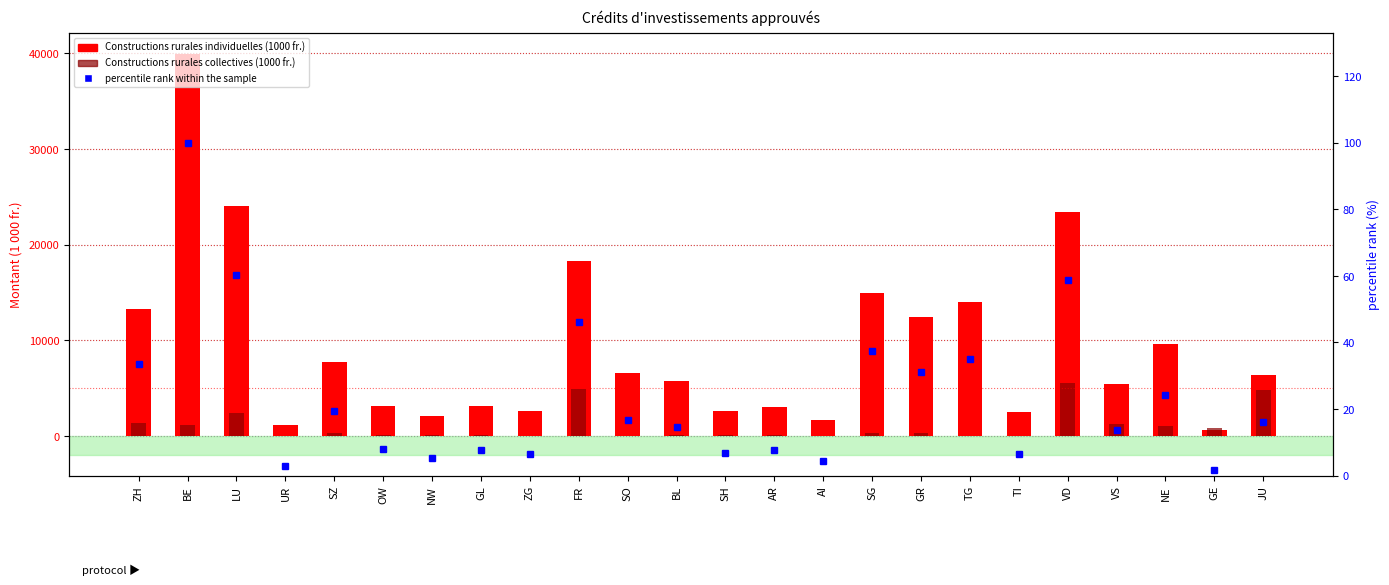

The value of Constructions rurales collectives (1000 fr.) at NW is 140.0. True or false?

True